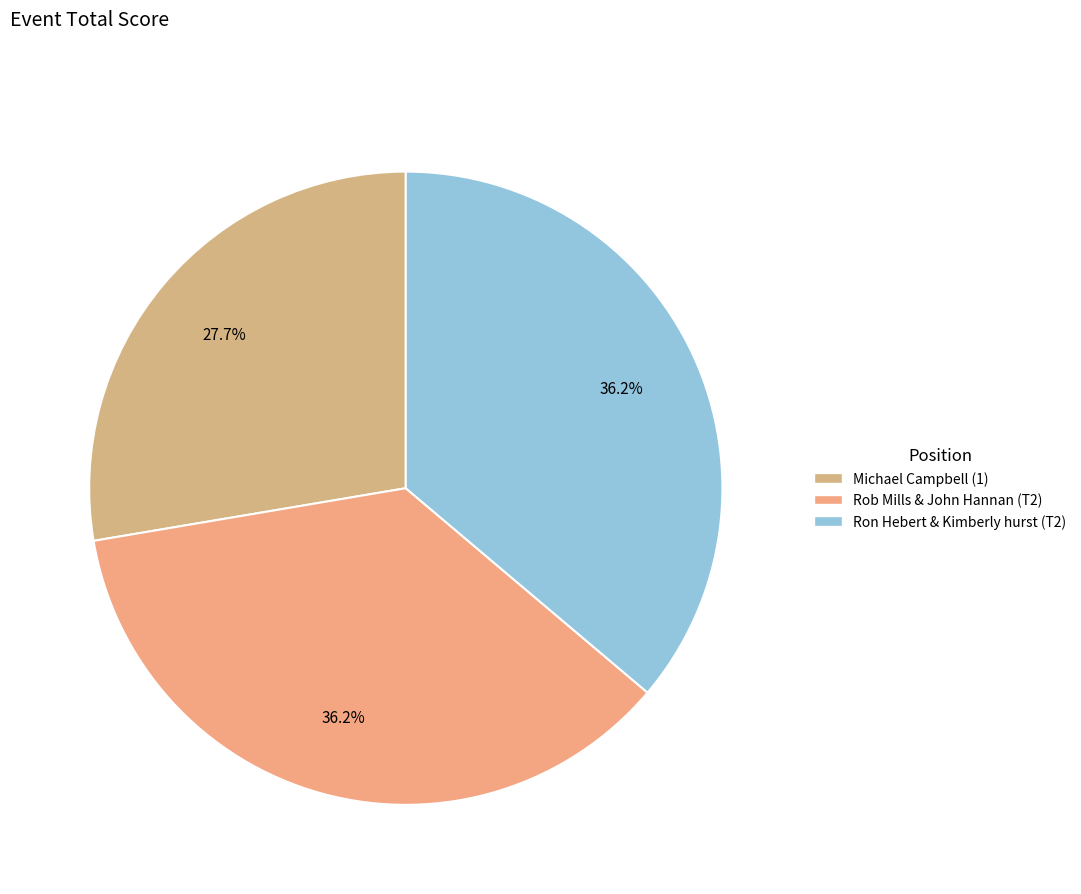

Is the sum of Michael Campbell (1) and Rob Mills & John Hannan (T2) greater than half?

Yes